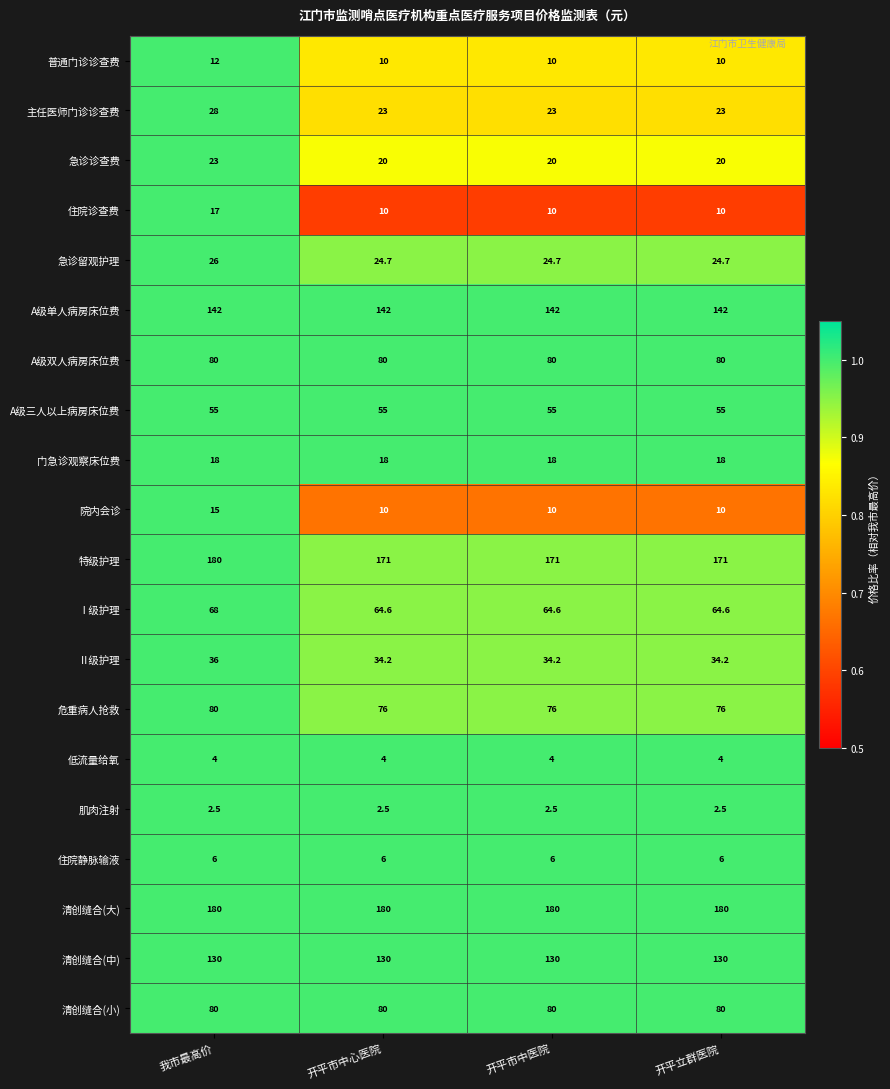

At which category is the sum across all series the highest?

我市最高价